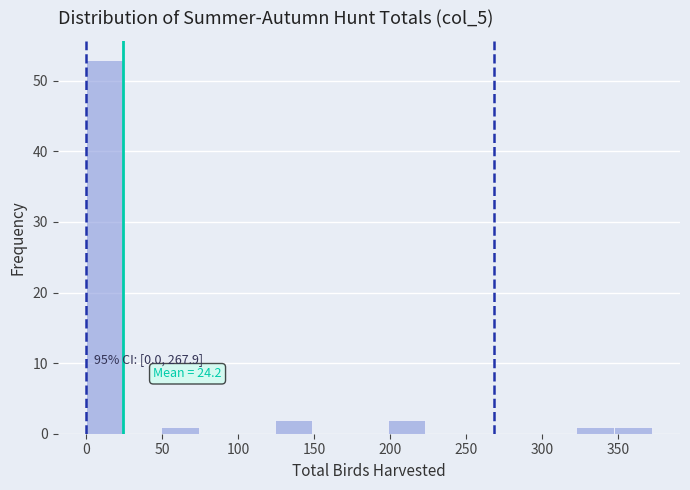

Over which range of the x-axis is the bar tallest?

0 to 25